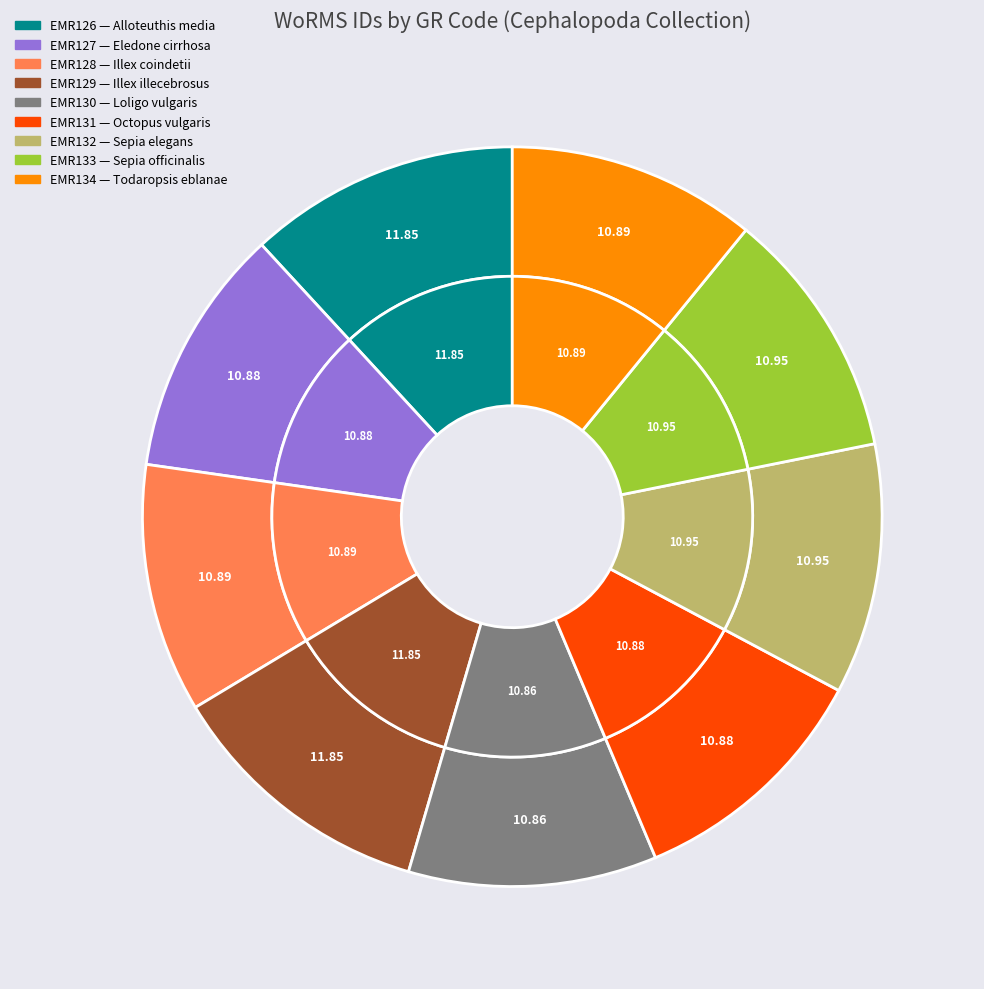

True or false: EMR133 accounts for 23% of the total.

False